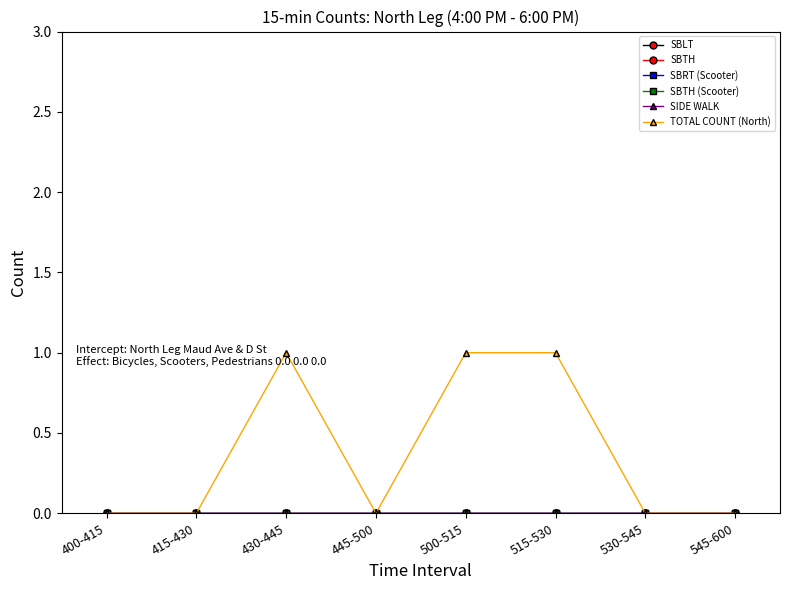

At 545-600, list the series in order from smallest to largest.

SBLT, SBTH, SBRT (Scooter), SBTH (Scooter), SIDE WALK, TOTAL COUNT (North)